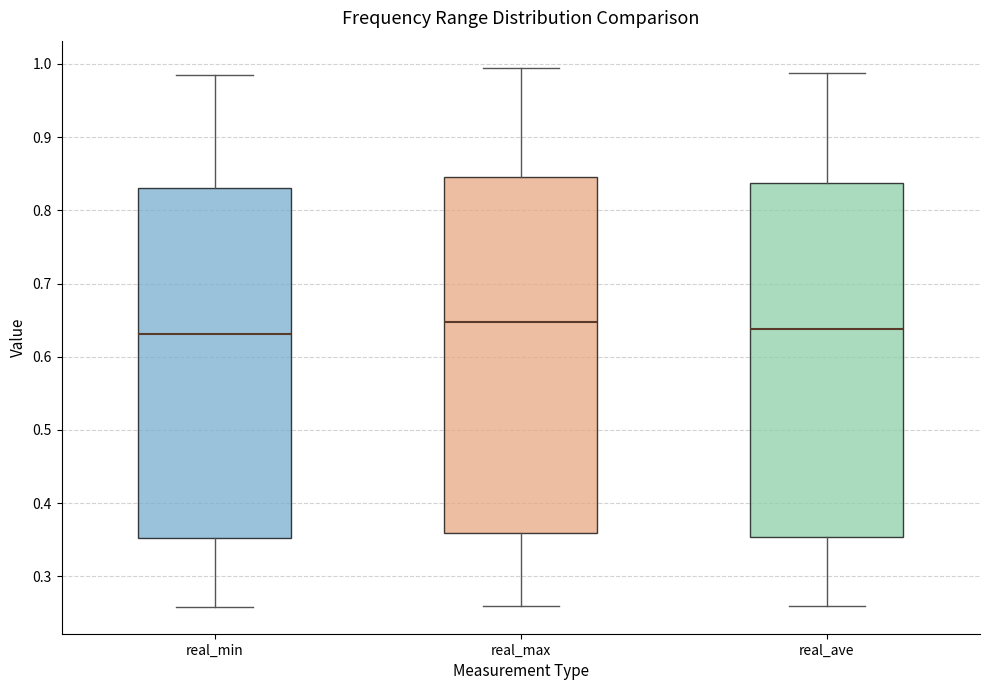

Where does the lower whisker of the box for real_max end on the y-axis? The values are not printed on the chart, so give them approximately, as read against the axis.

0.26